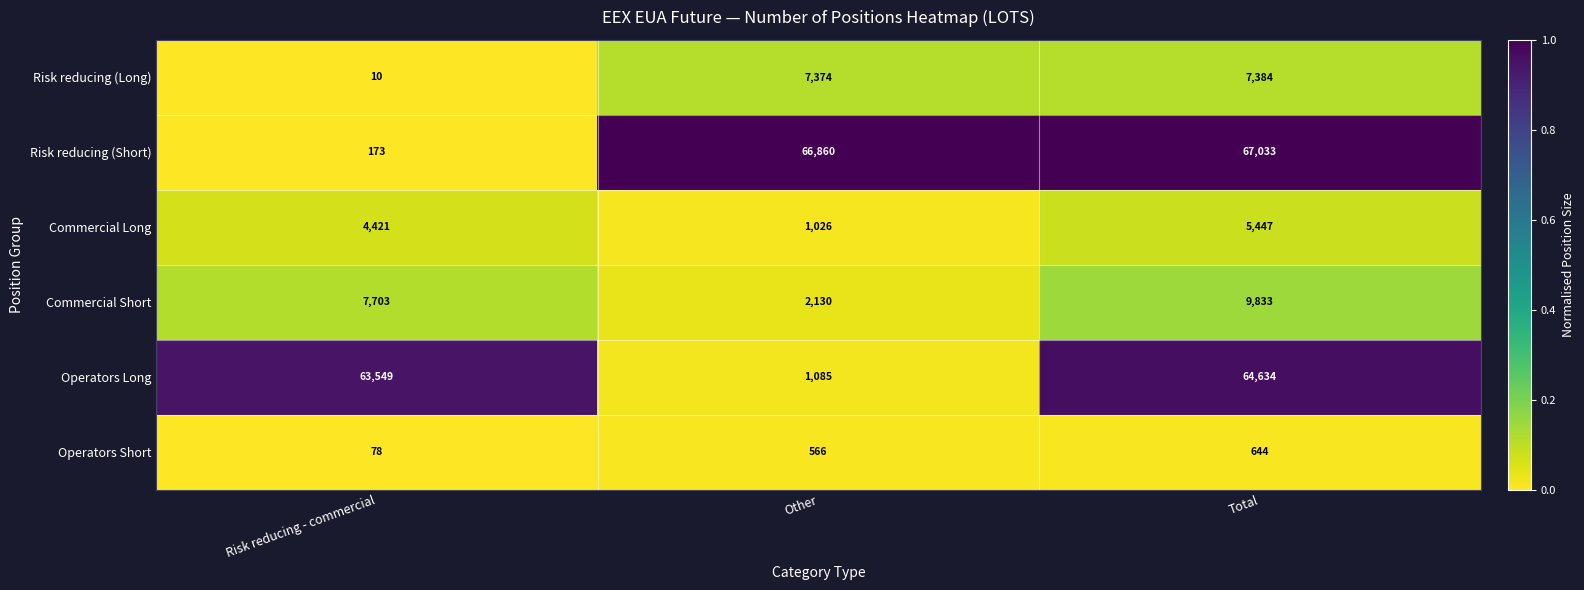

What is the difference between the second highest and minimum values in the Risk reducing (Long) series?

7364